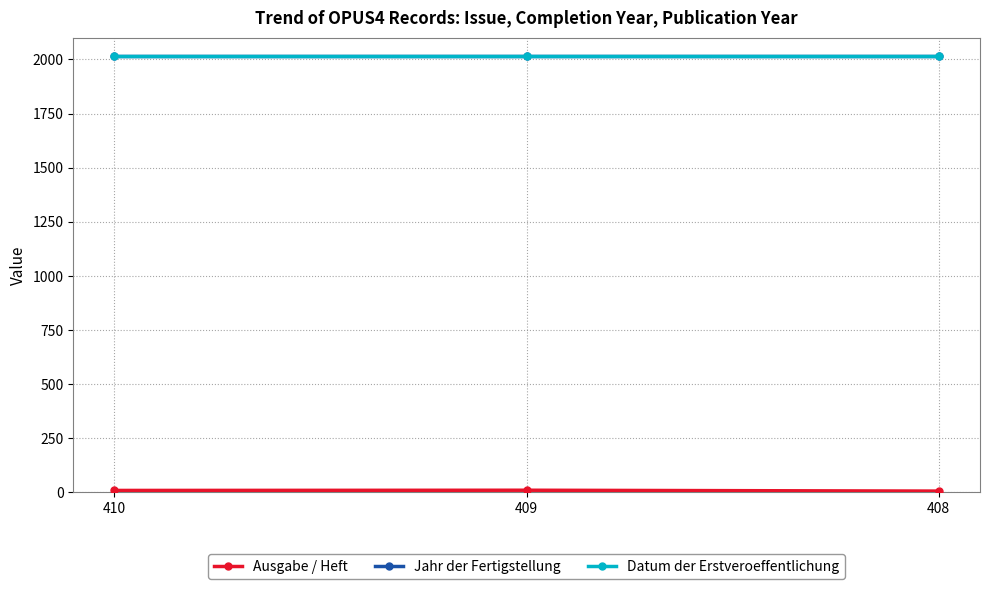

How many data points in Ausgabe / Heft are less than 9?

1